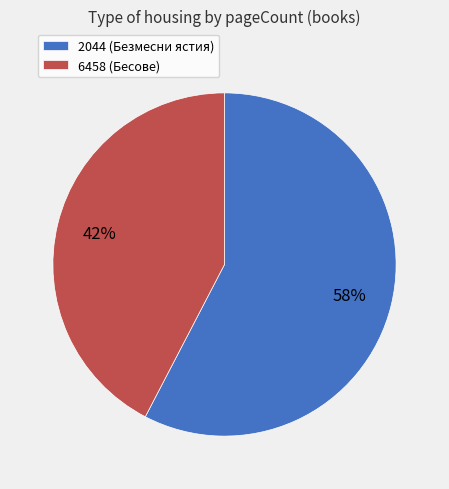

How many slices are in this pie chart?

2